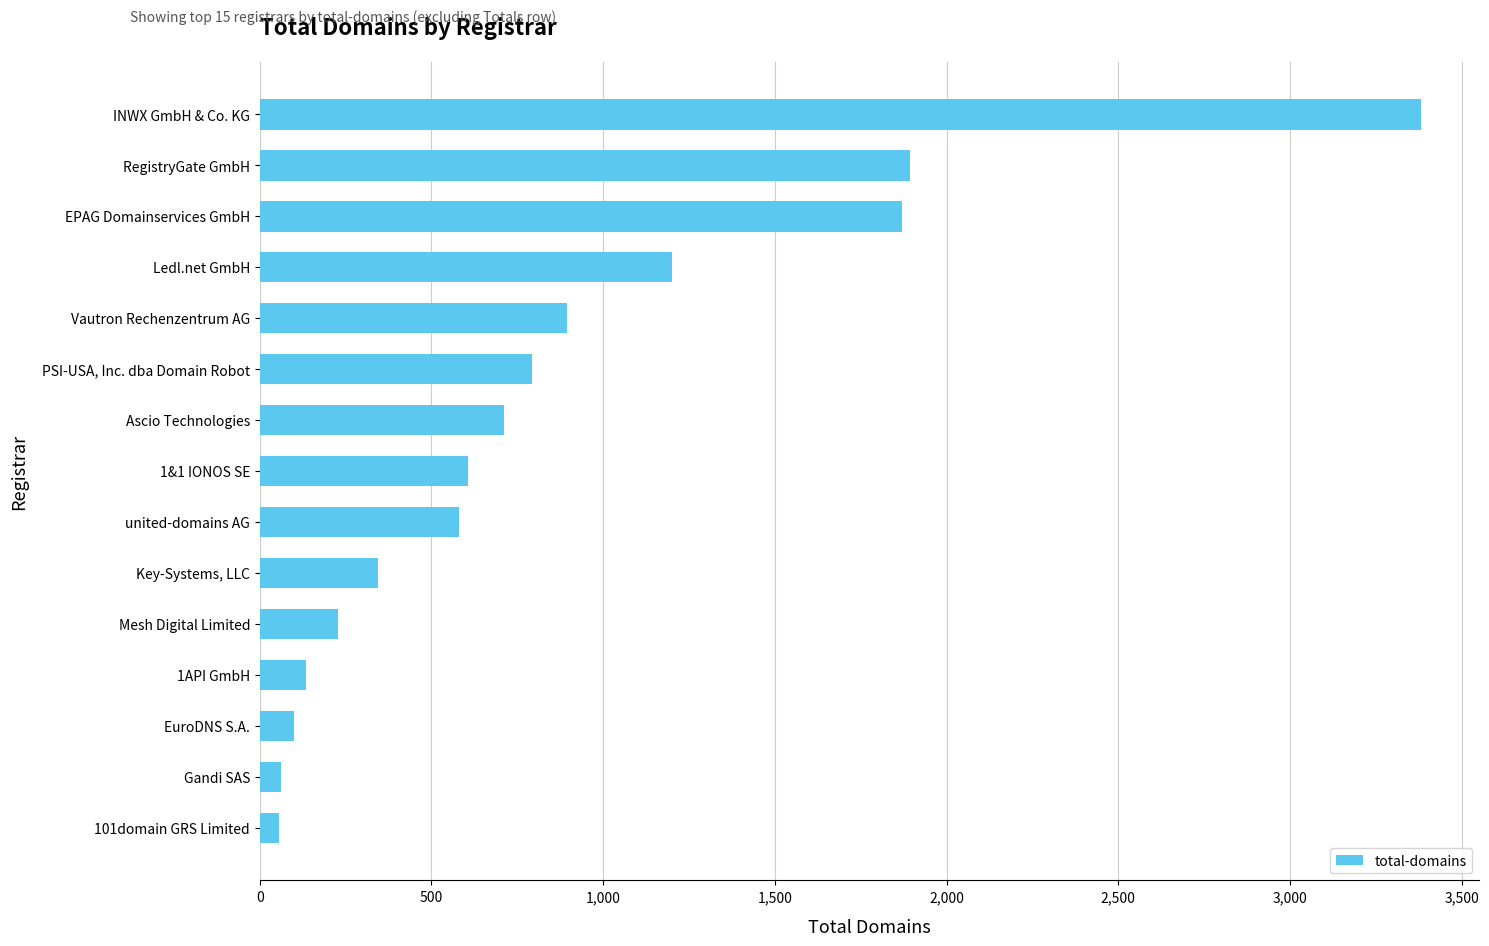

The chart shows a value of 268 at united-domains AG. True or false?

False